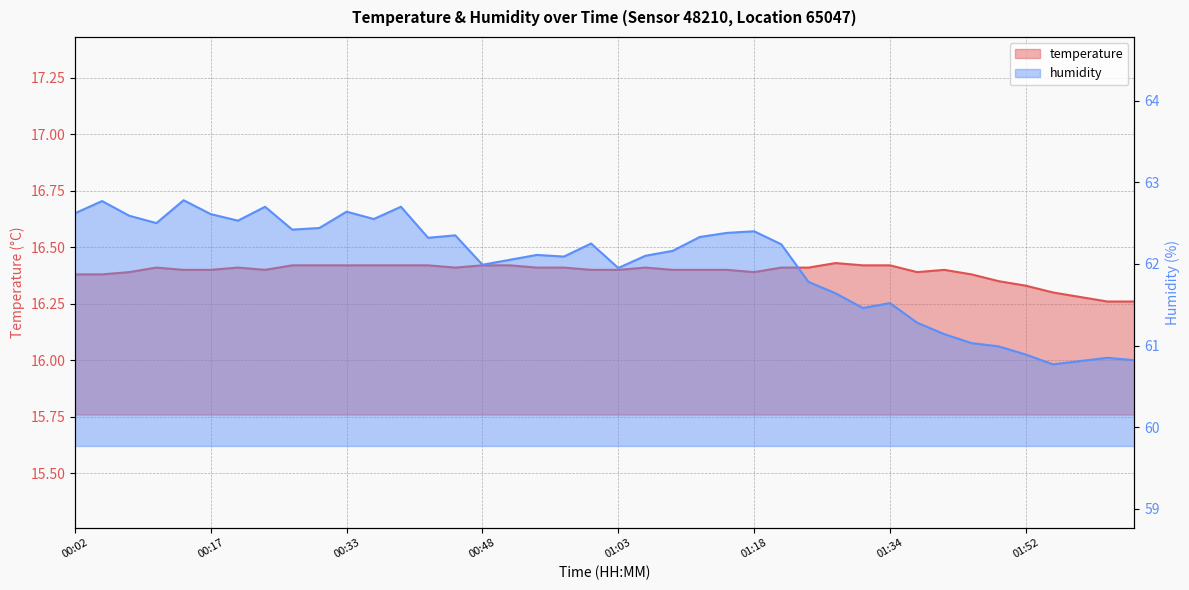

What are all the series names shown in the legend?

temperature, humidity